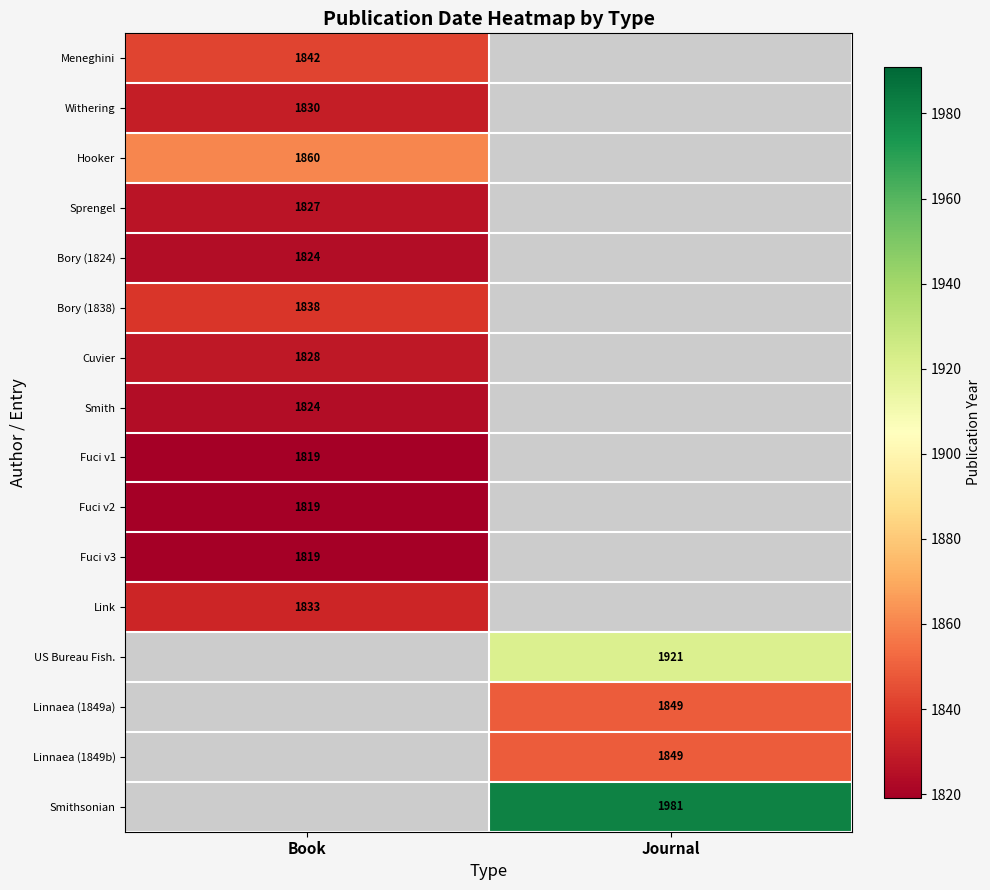

Is it true that Linnaea (1849a) equals 2836 at Journal?

False